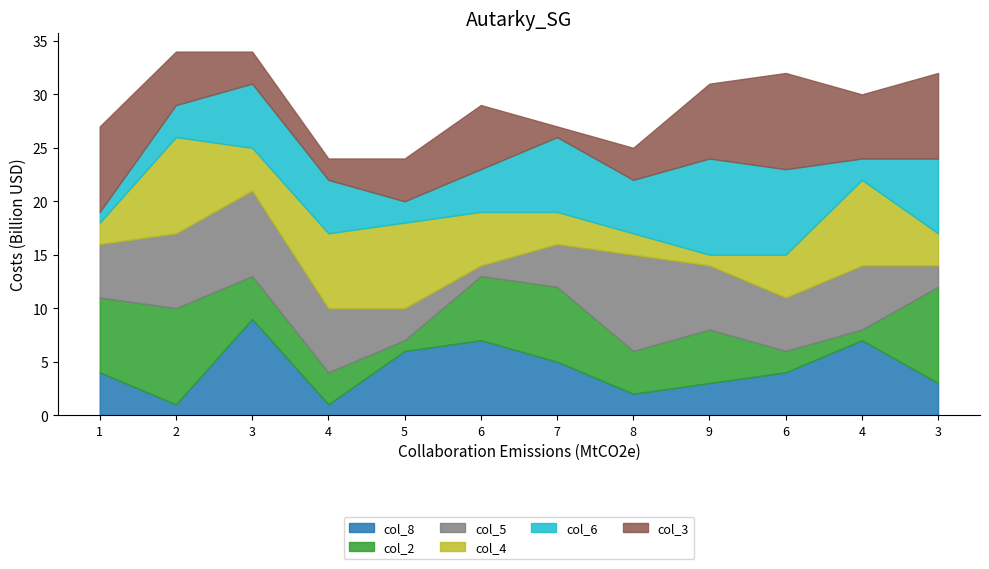

What is the minimum value shown in the chart?

1